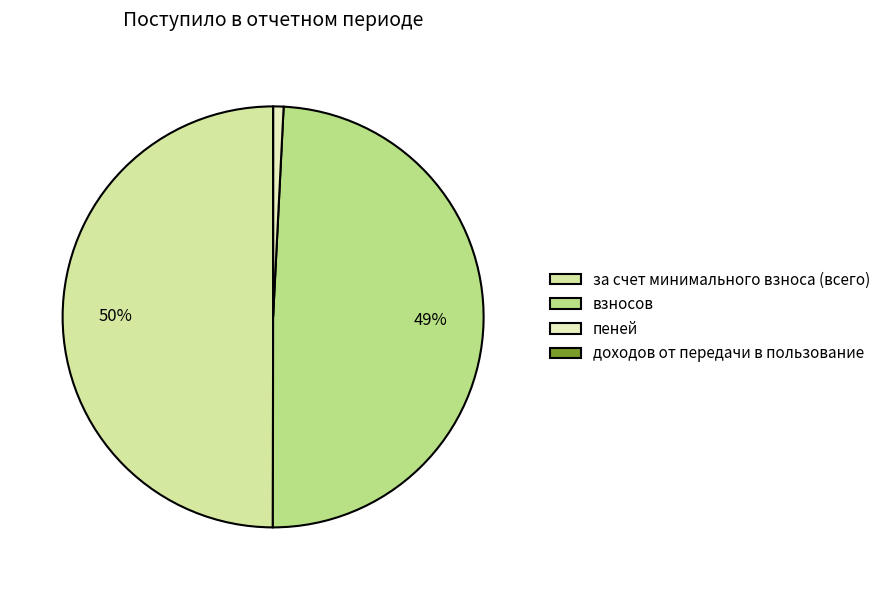

Do за счет минимального взноса (всего) and пеней together represent more than half of the pie?

Yes